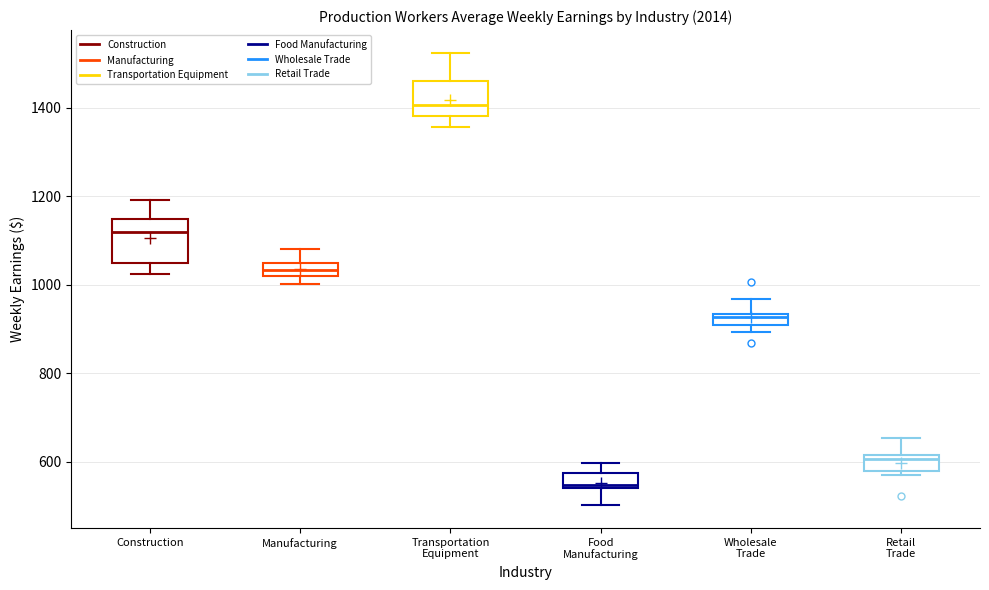

Comparing the boxes themselves (not the whiskers), which one is the tallest?

Construction